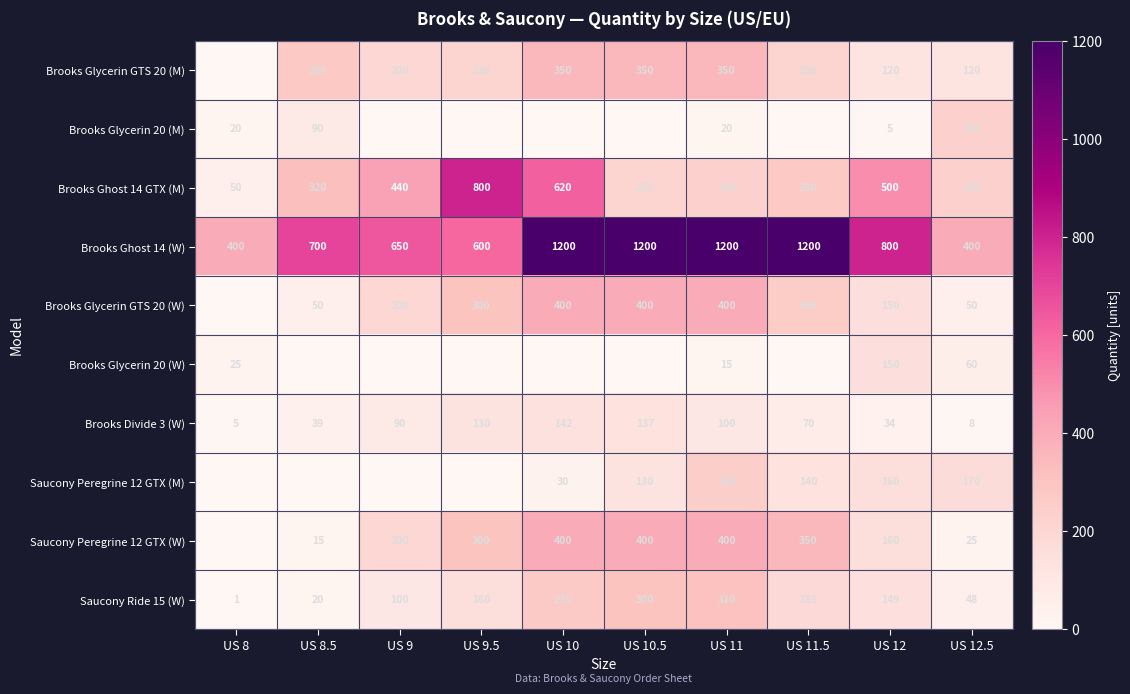

What is the total value across all series at US 10.5?

3137